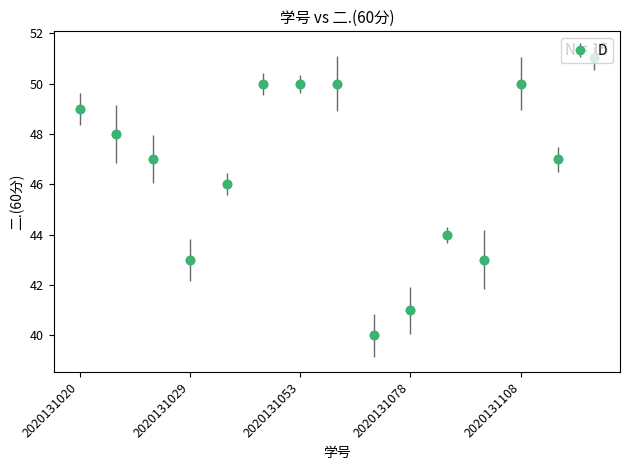

What is the sum of all values?

699